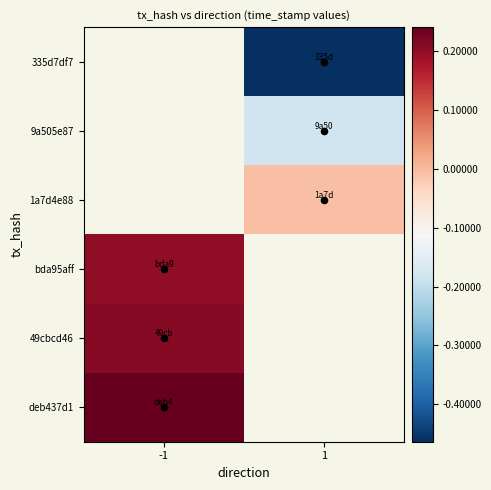

Is it true that bda95aff equals 99661.1 at -1?

False